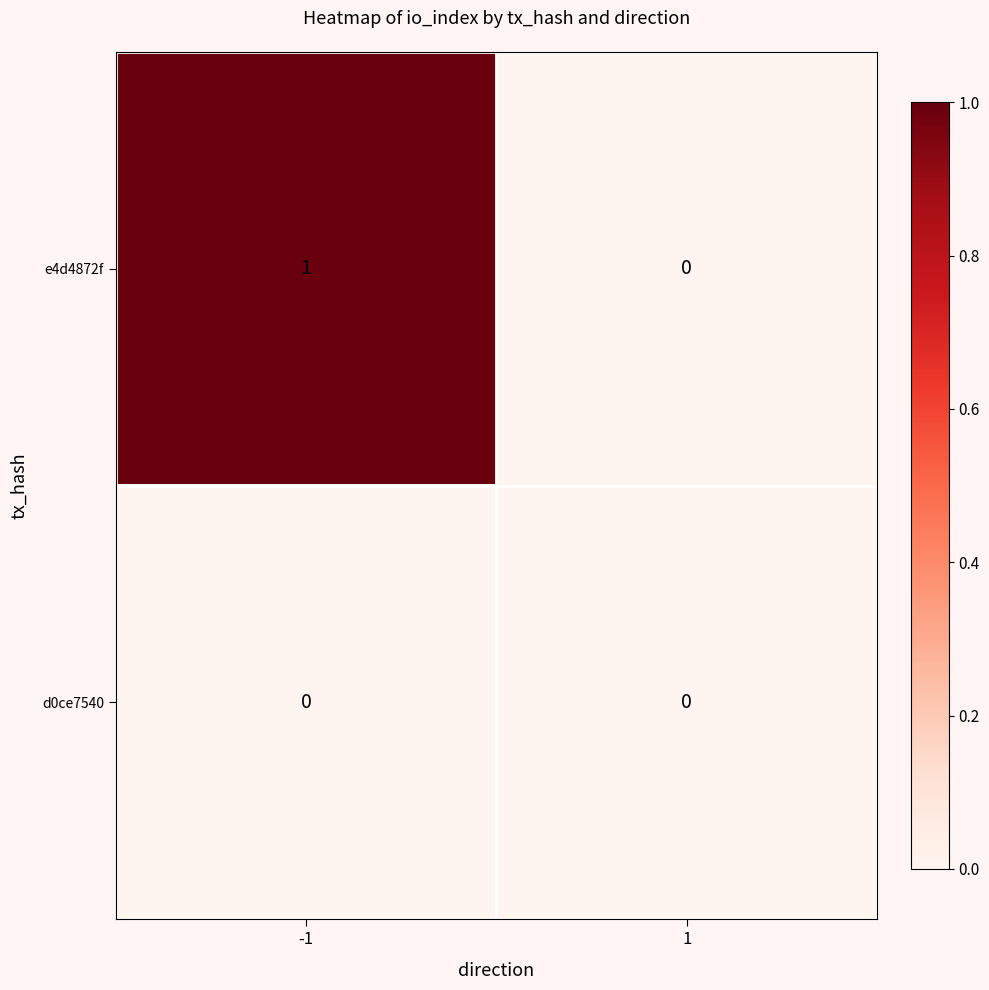

Reading right to left, transcribe all the data shown in this chart.

e4d4872f: 1=0	-1=1
d0ce7540: 1=0	-1=0